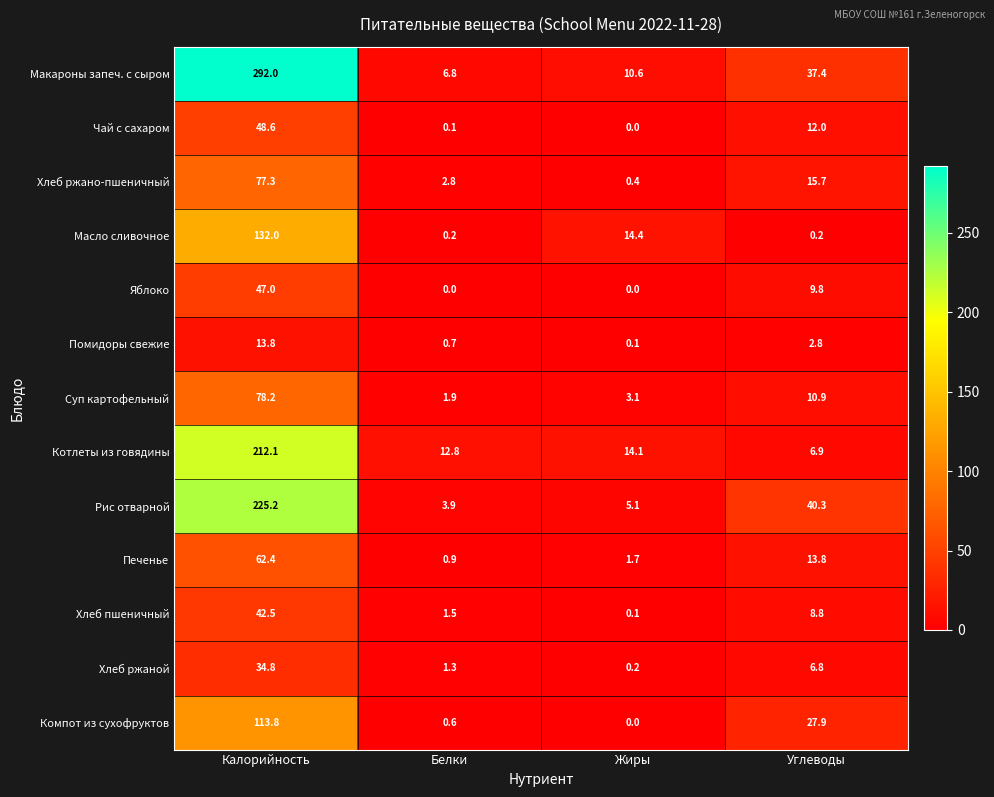

Is the value of Масло сливочное at Калорийность greater than the value of Компот из сухофруктов at Углеводы?

Yes